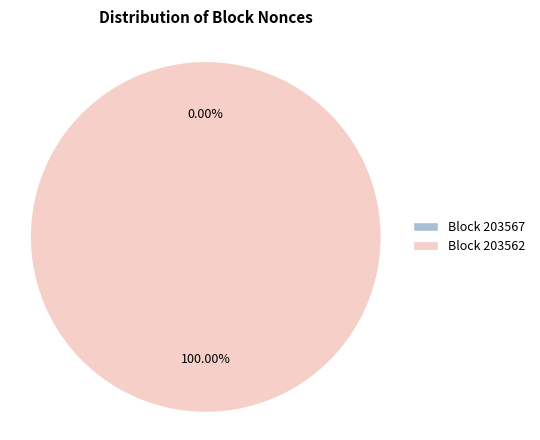

What percentage is NOT represented by 203567?

100.0%